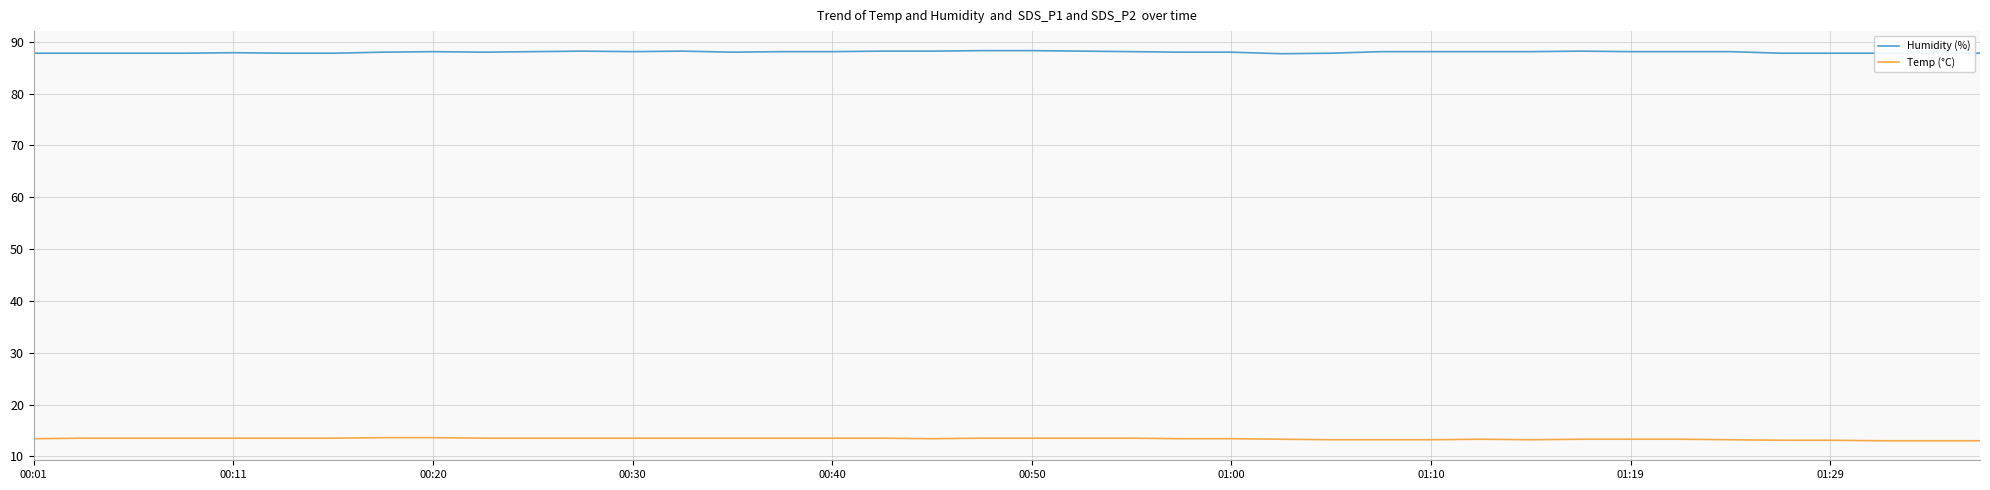

Which series has the largest total across all categories?

Humidity (%)